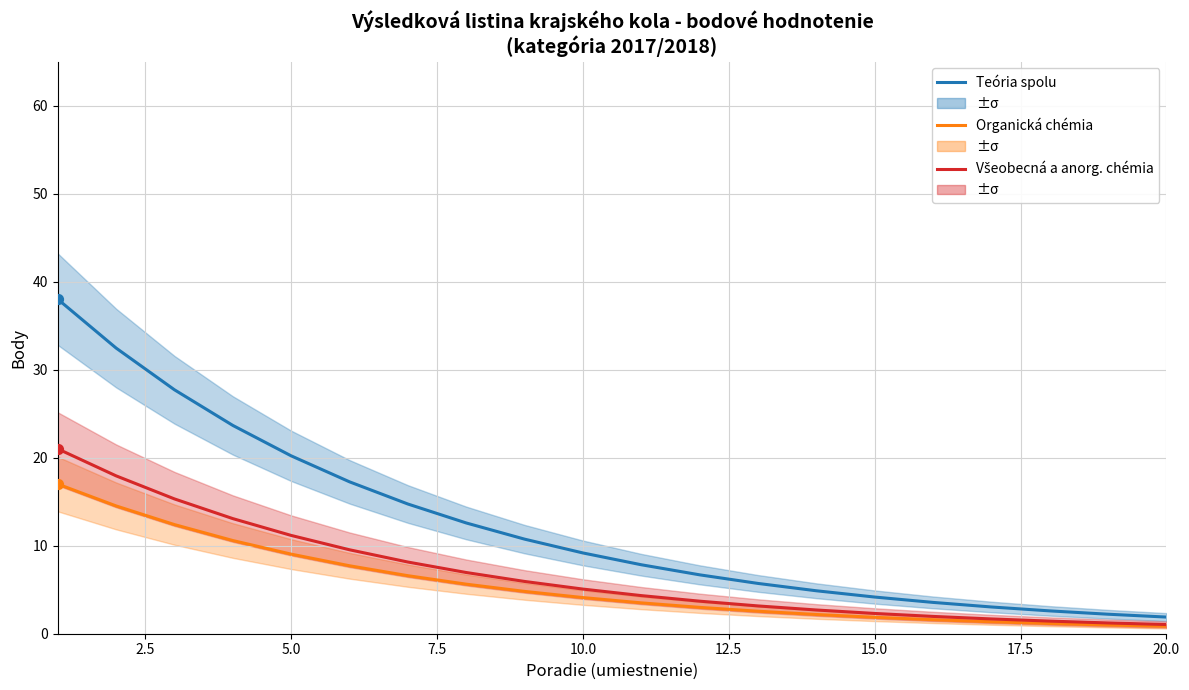

Which series has the widest spread of Y values?

Teória spolu